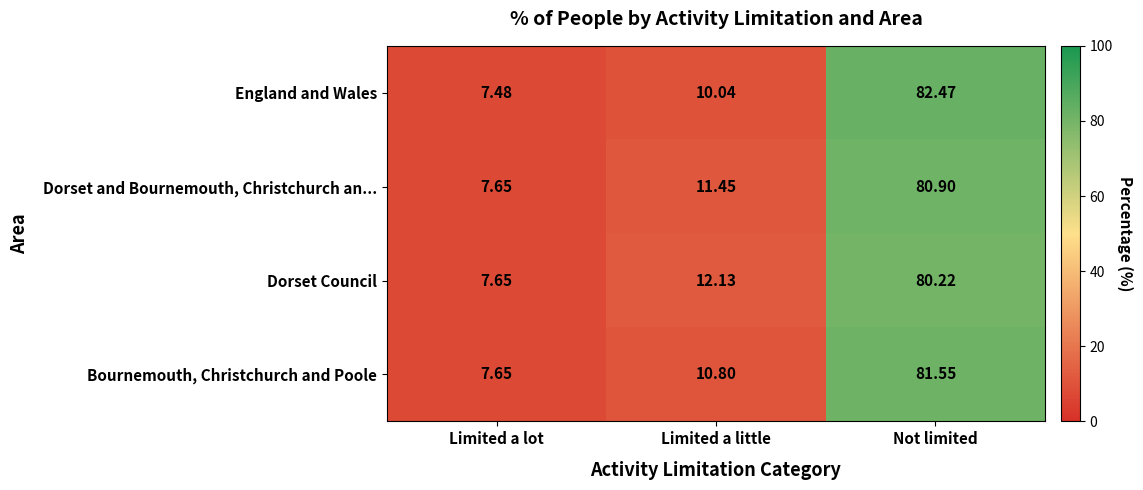

Is the value of Dorset Council at Limited a little greater than the value of England and Wales at Not limited?

No